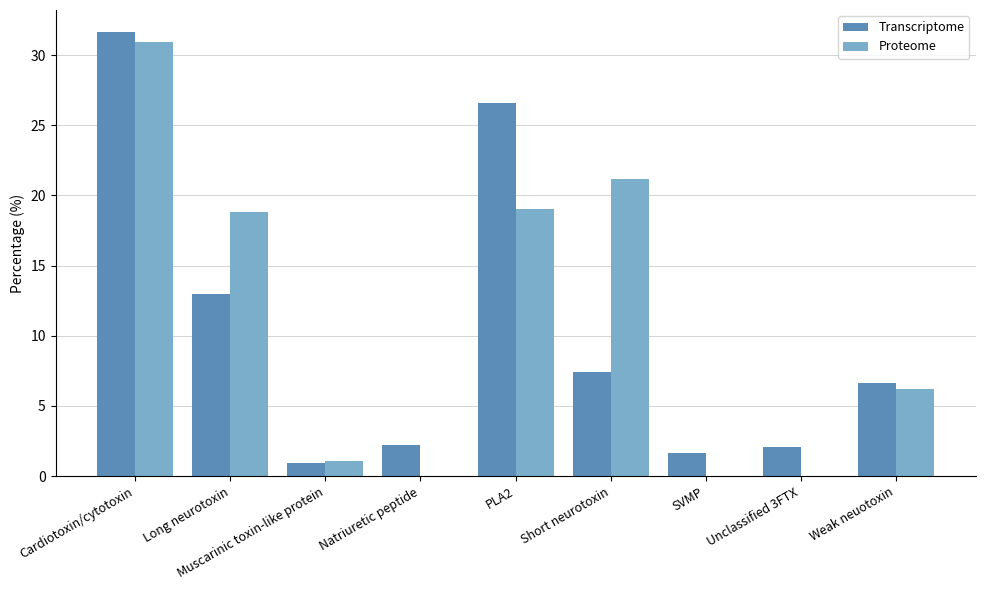

How many categories are shown in the chart?

9